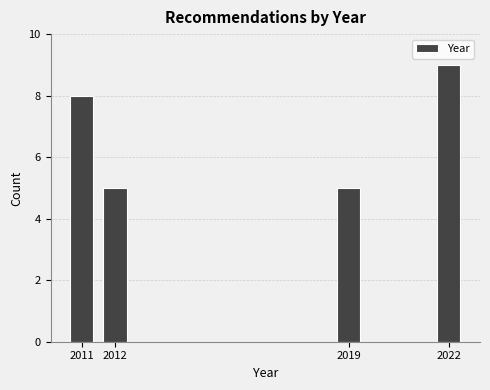

Reading left to right, list every bar in this chart as the range it spans on the x-axis followed by its height. The values are not printed on the chart, so give them approximately, as read against the axis.

2010.5 to 2011.5: 8
2011.5 to 2012.5: 5
2012.5 to 2013.5: 0
2013.5 to 2014.5: 0
2014.5 to 2015.5: 0
2015.5 to 2016.5: 0
2016.5 to 2017.5: 0
2017.5 to 2018.5: 0
2018.5 to 2019.5: 5
2019.5 to 2020.5: 0
2020.5 to 2021.5: 0
2021.5 to 2022.5: 9